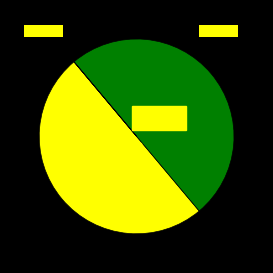

Is there any slice that represents more than half of the pie?

No